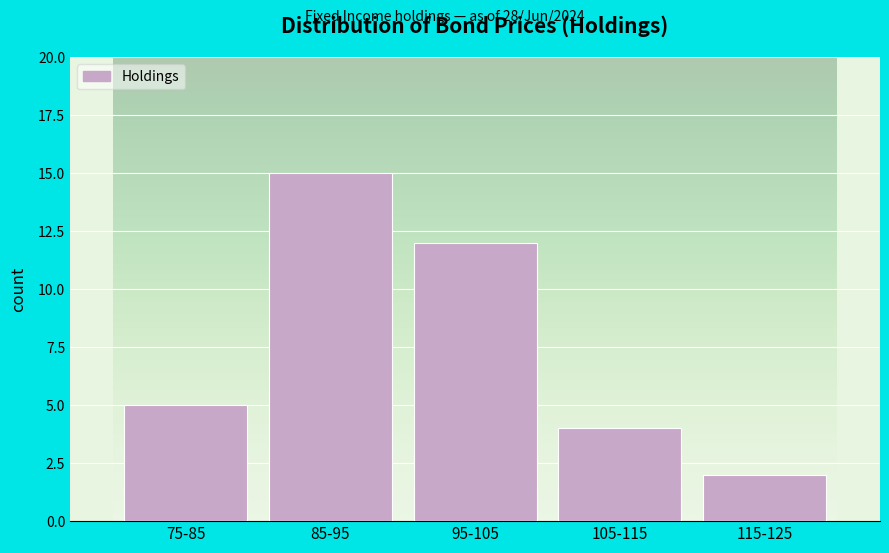

Reading right to left, transcribe all the data shown in this chart.

115-125=2	105-115=4	95-105=12	85-95=15	75-85=5